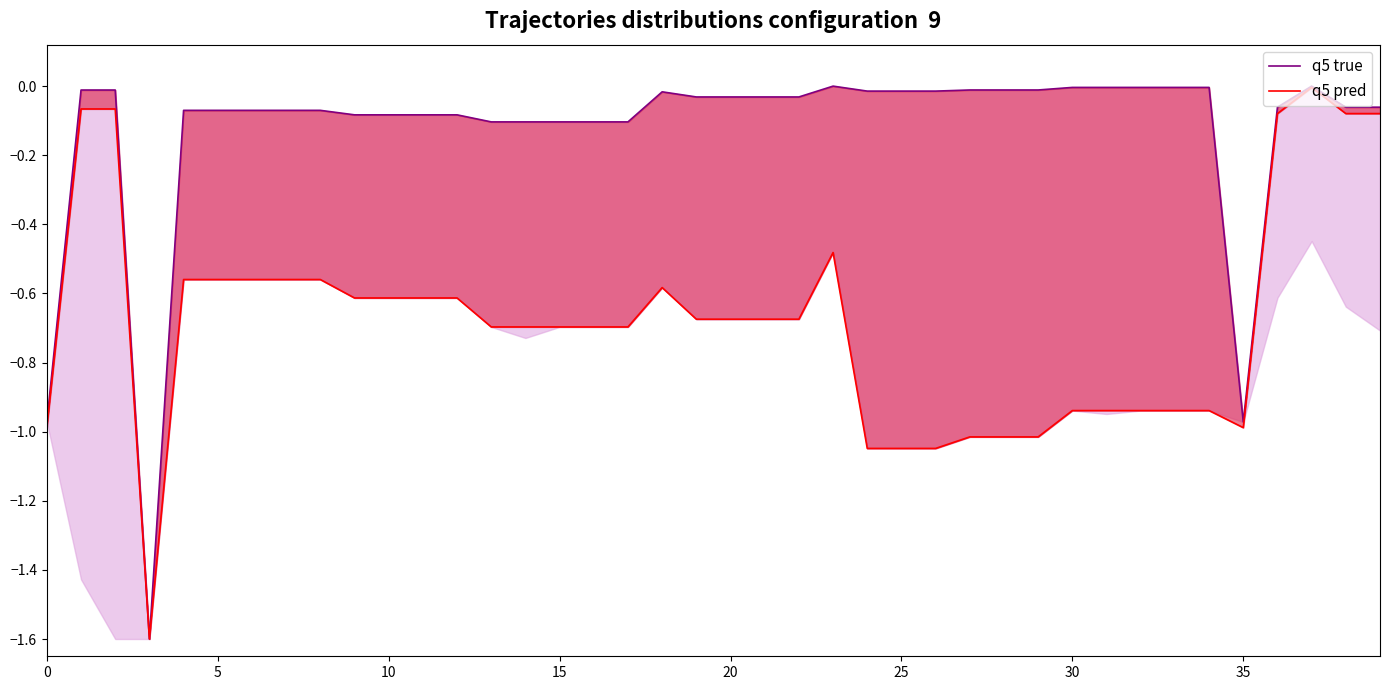

What is the spread (max minus min) of values at 19?

0.6